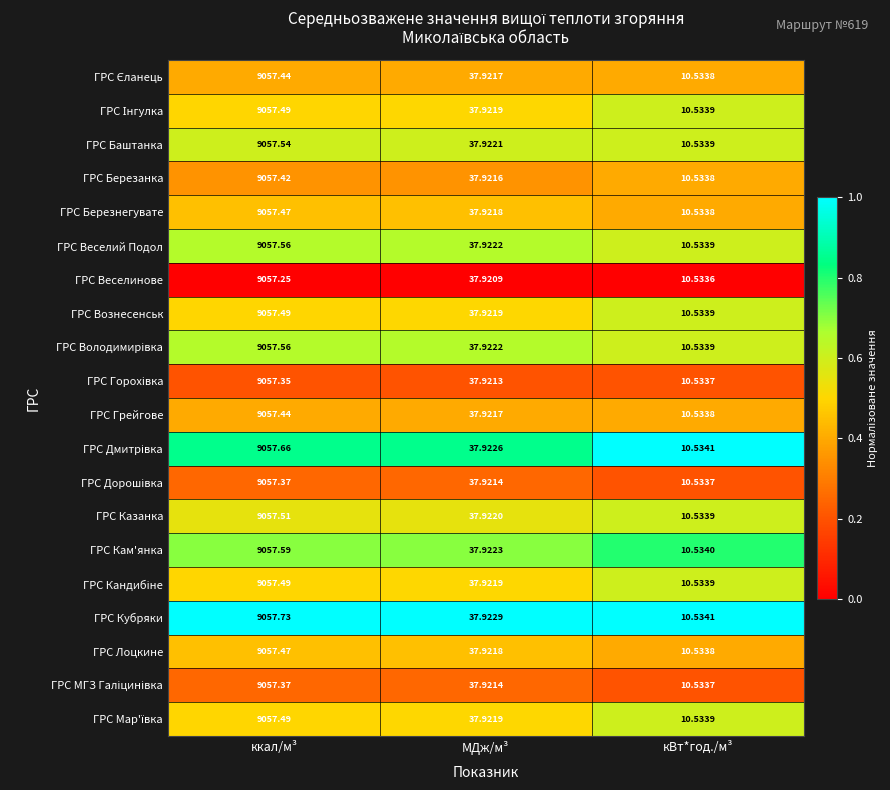

Where is ГРС Березнегувате nearest to the value 4534?

МДж/м³